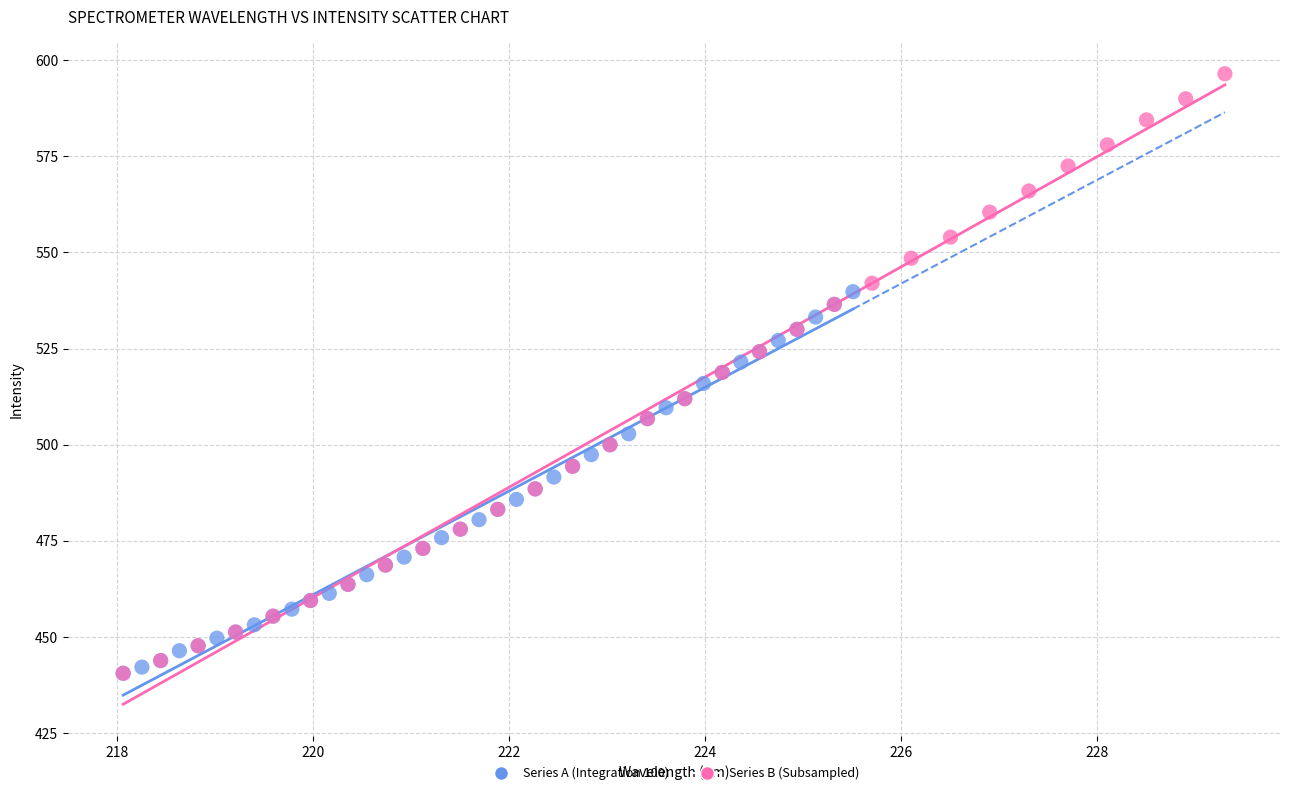

Which series has the widest spread of Y values?

Series B (Subsampled)